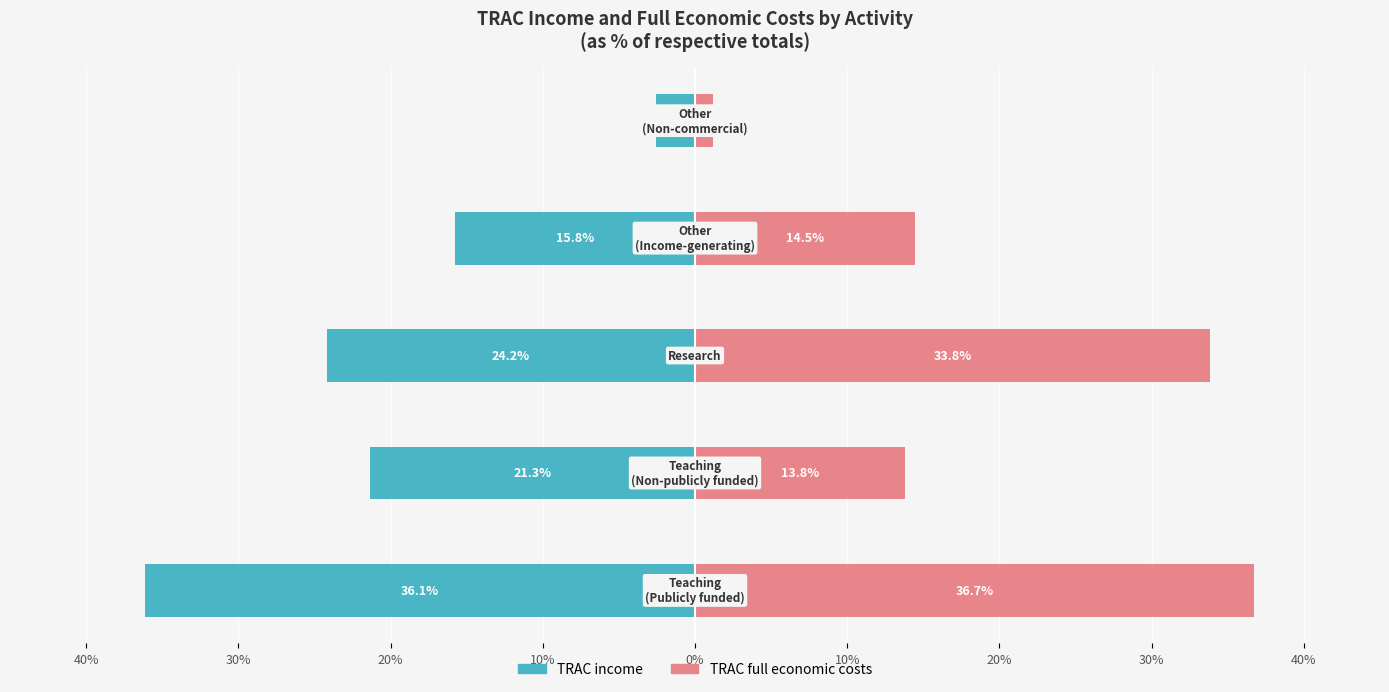

Between 10% and 0%, which series saw the biggest shift?

TRAC full economic costs